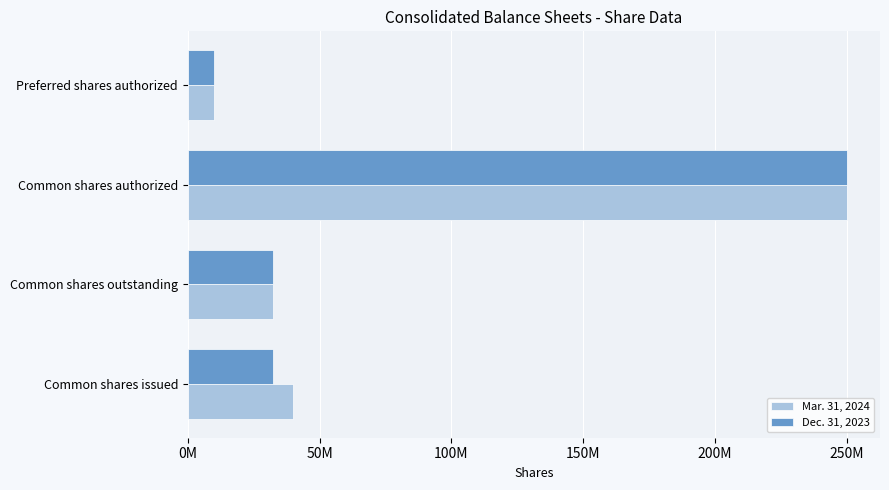

What are all the series names shown in the legend?

Mar. 31, 2024, Dec. 31, 2023